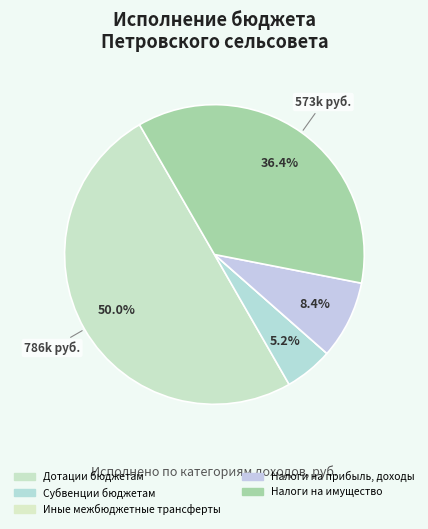

How many segments does this pie chart have?

5